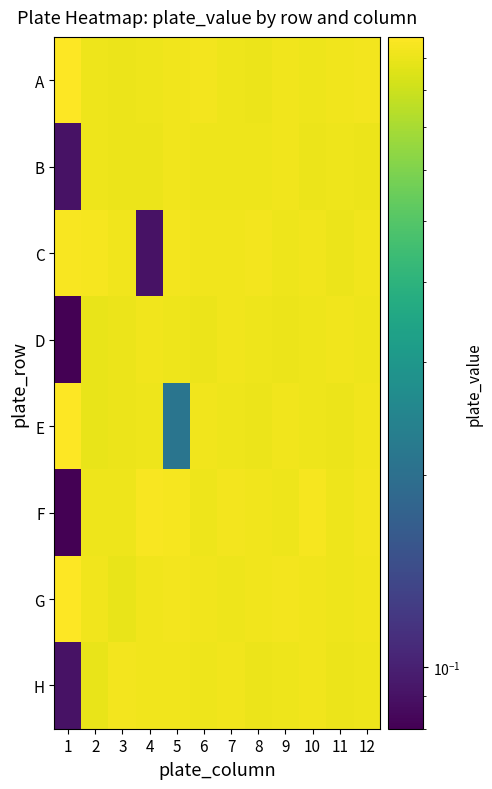

Which series has the widest spread of values?

F